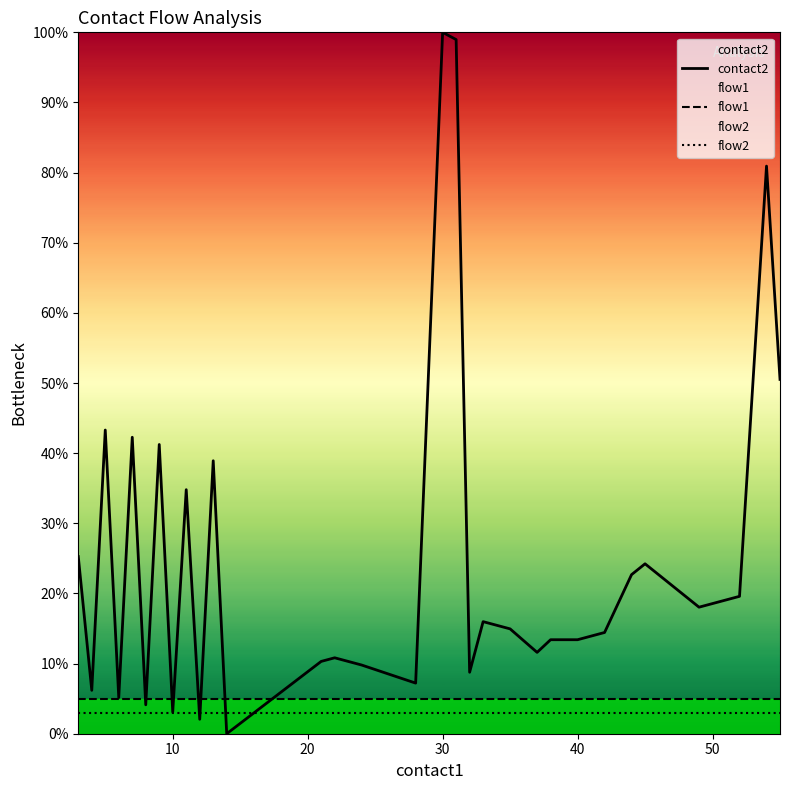

Rank the series by their maximum value, from highest to lowest.

contact2, flow1, flow2